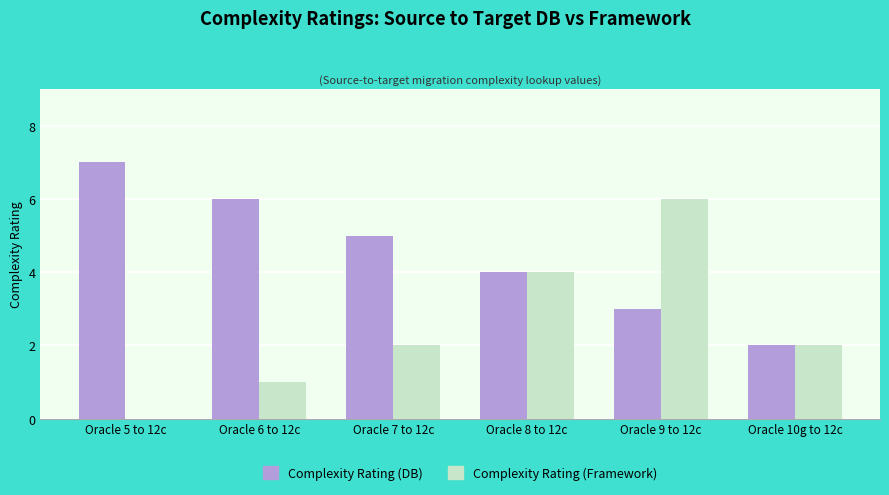

Where does the Complexity Rating (DB) series first go above 5?

Oracle 5 to 12c